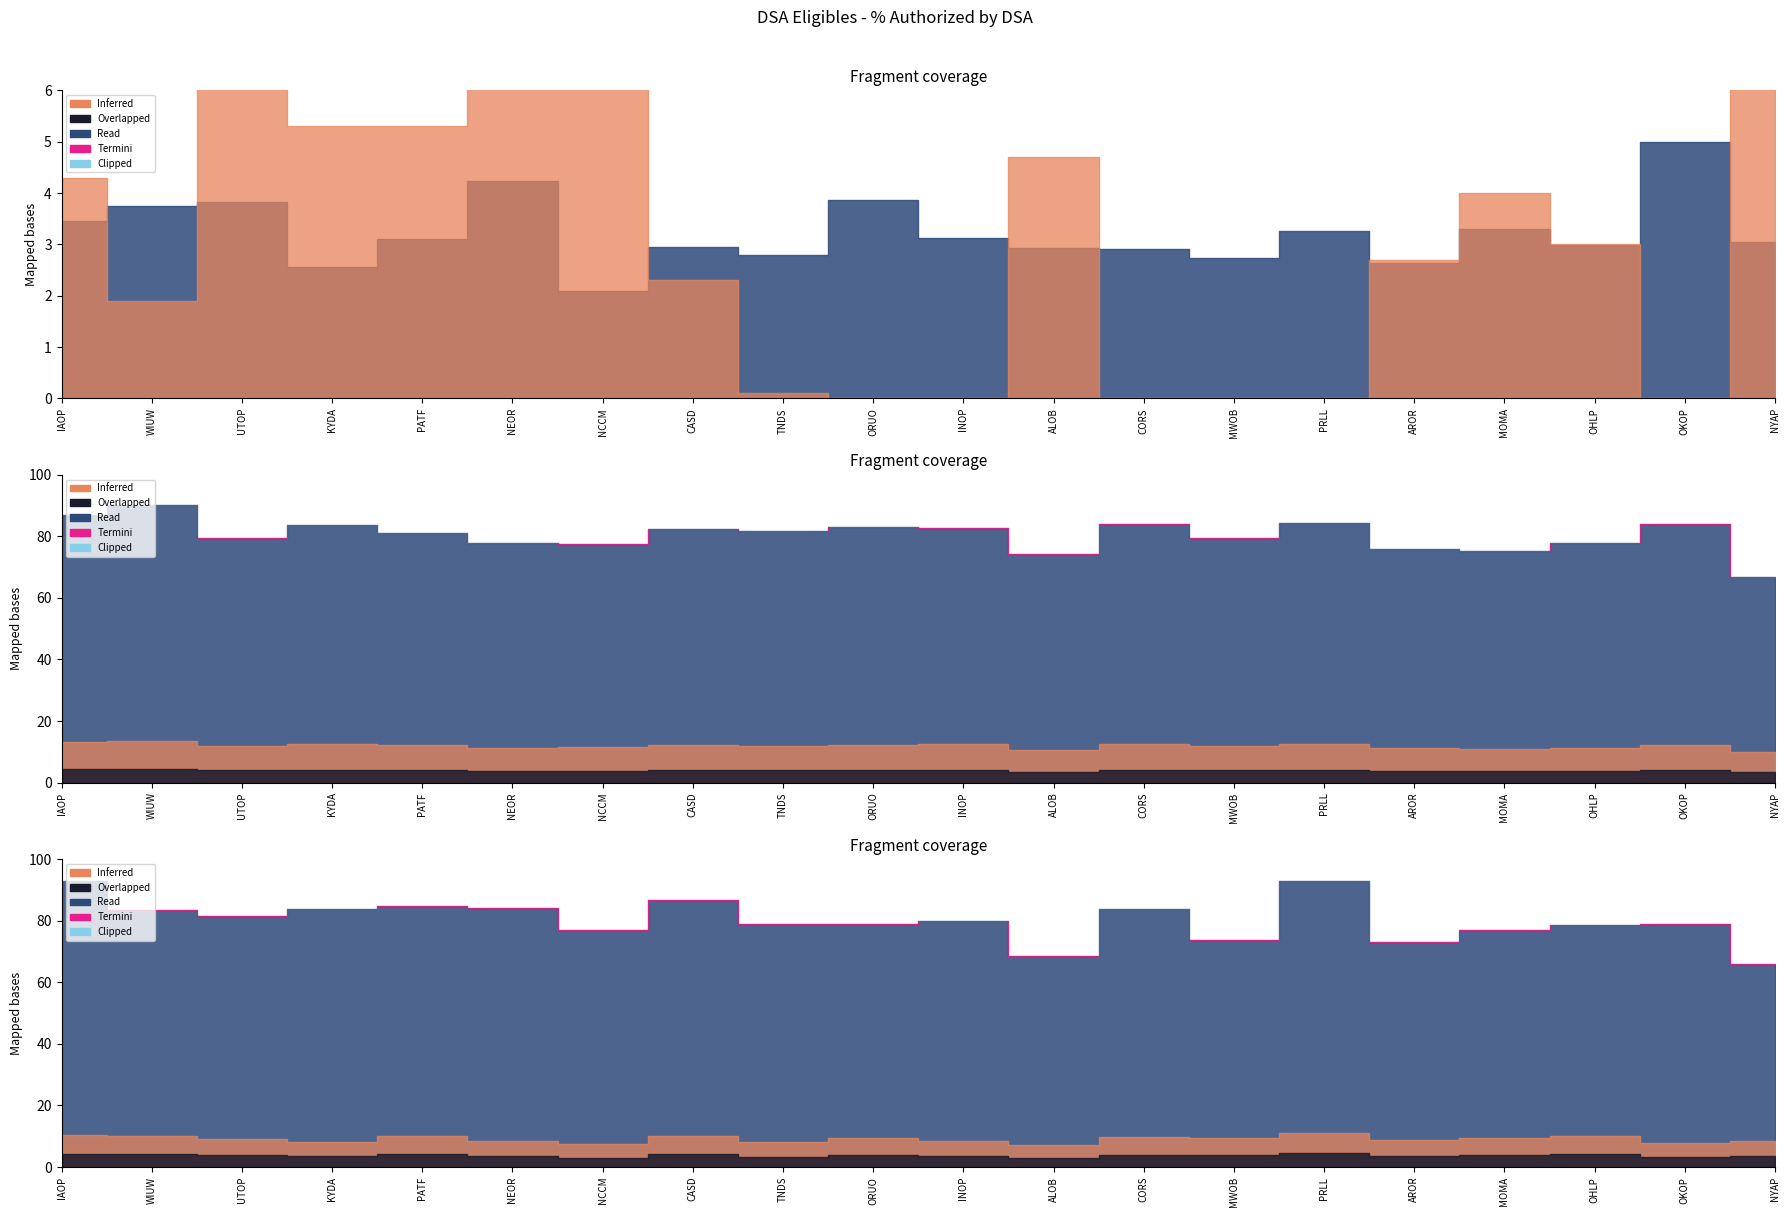

Where is the data nearest to the value 79?

TNDS